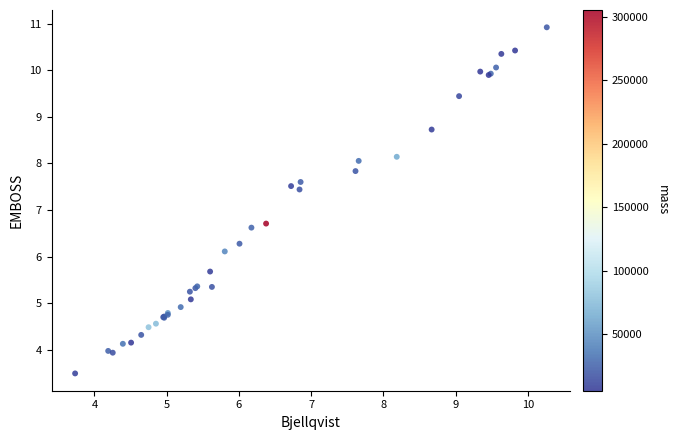

What Y value in the scatter plot is closest to 7?

6.7